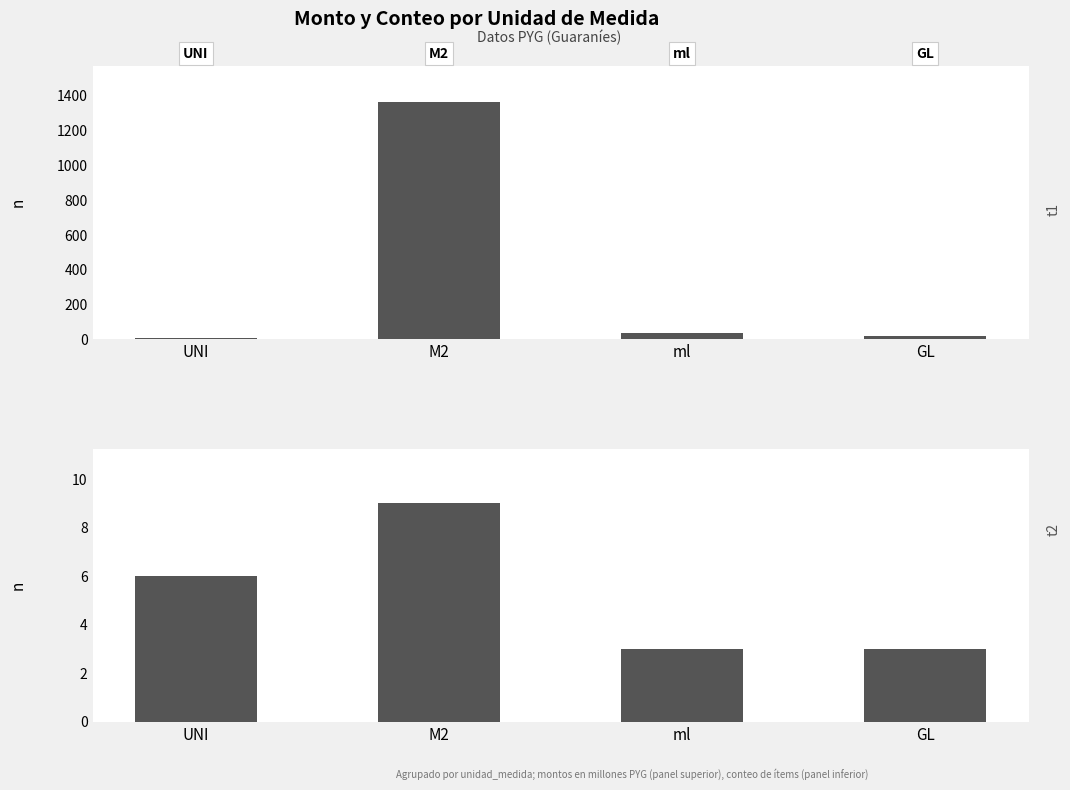

What is the smallest value displayed?

3.0